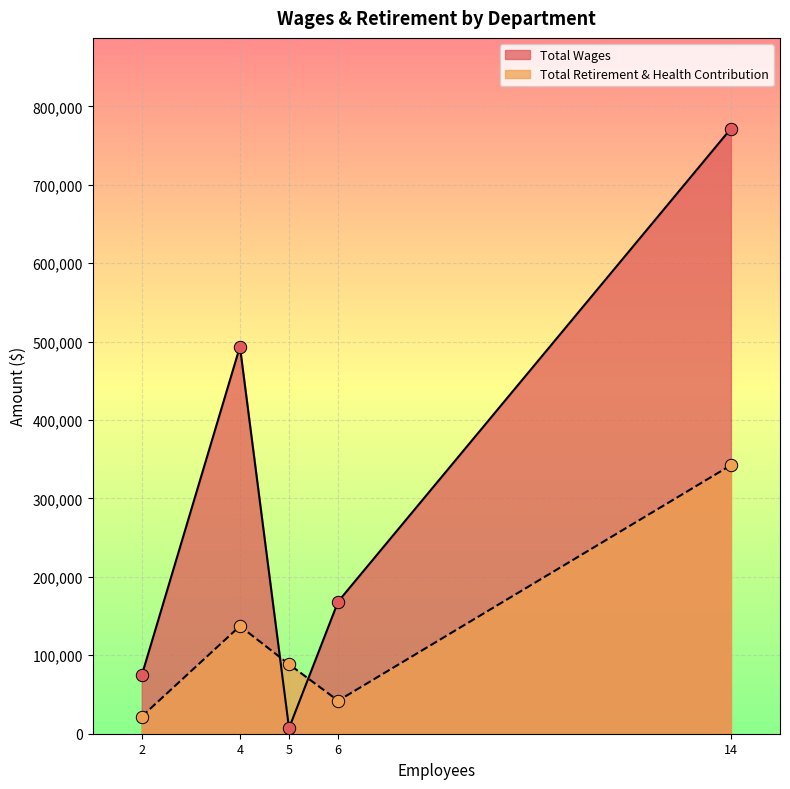

What are all the series names shown in the legend?

Total Wages, Total Retirement & Health Contribution